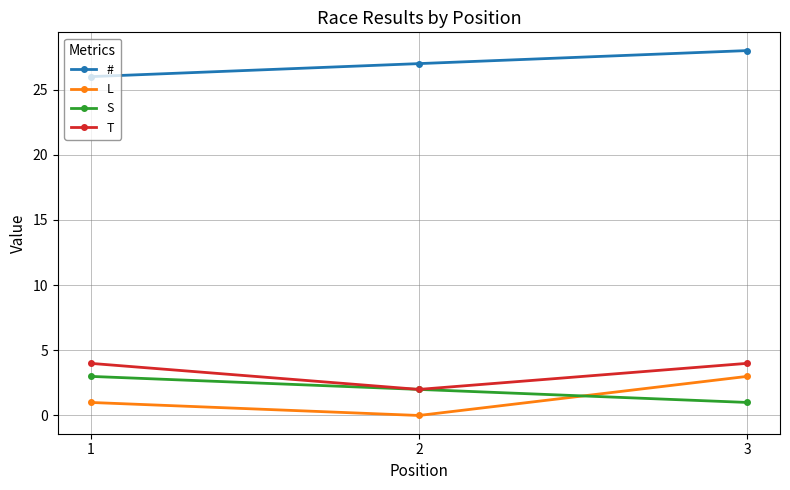

Reading left to right, extract all data points from this chart.

#: 26	27	28
L: 1	0	3
S: 3	2	1
T: 4	2	4